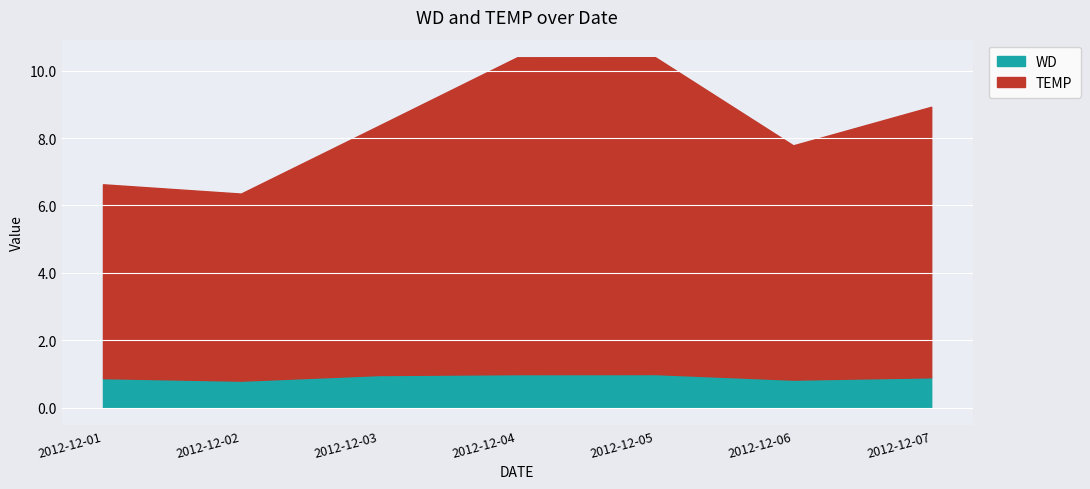

List the labels in order of WD value, largest first.

2012-12-05, 2012-12-04, 2012-12-03, 2012-12-07, 2012-12-01, 2012-12-06, 2012-12-02